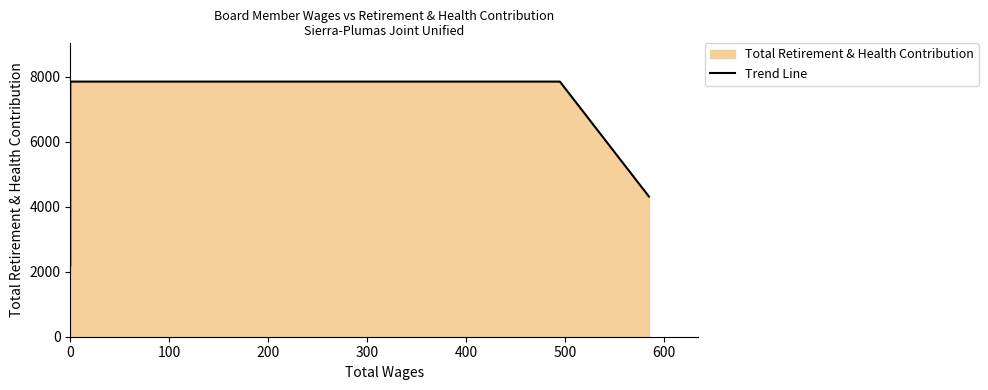

What is the average value?

5712